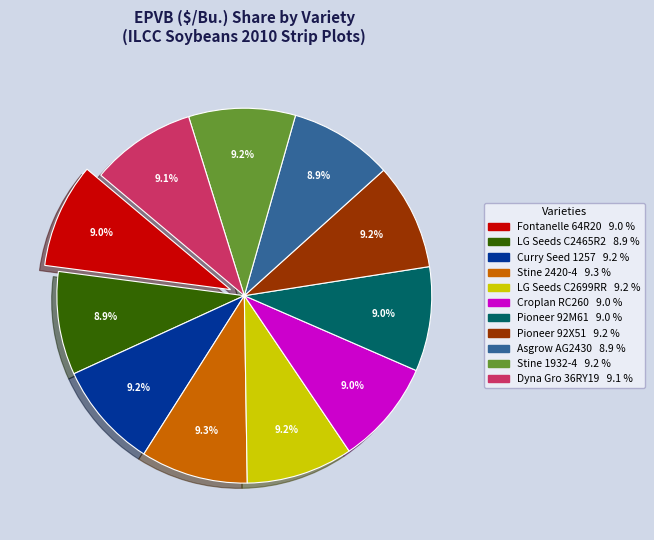

Does Dyna Gro 36RY19 represent more than half of the total?

No